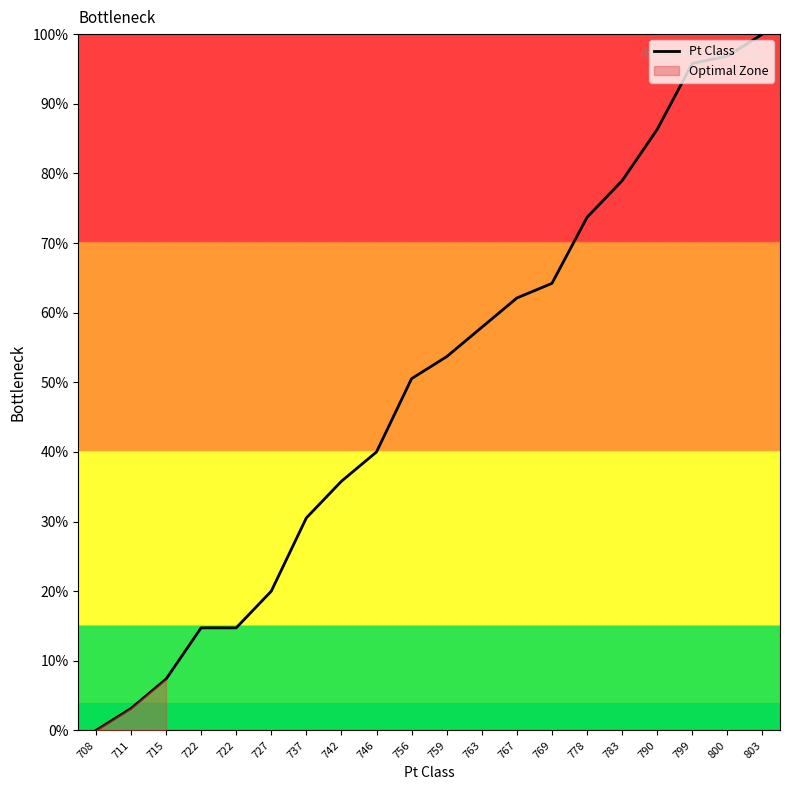

What is the difference between the values at 708 and 790?

86.3